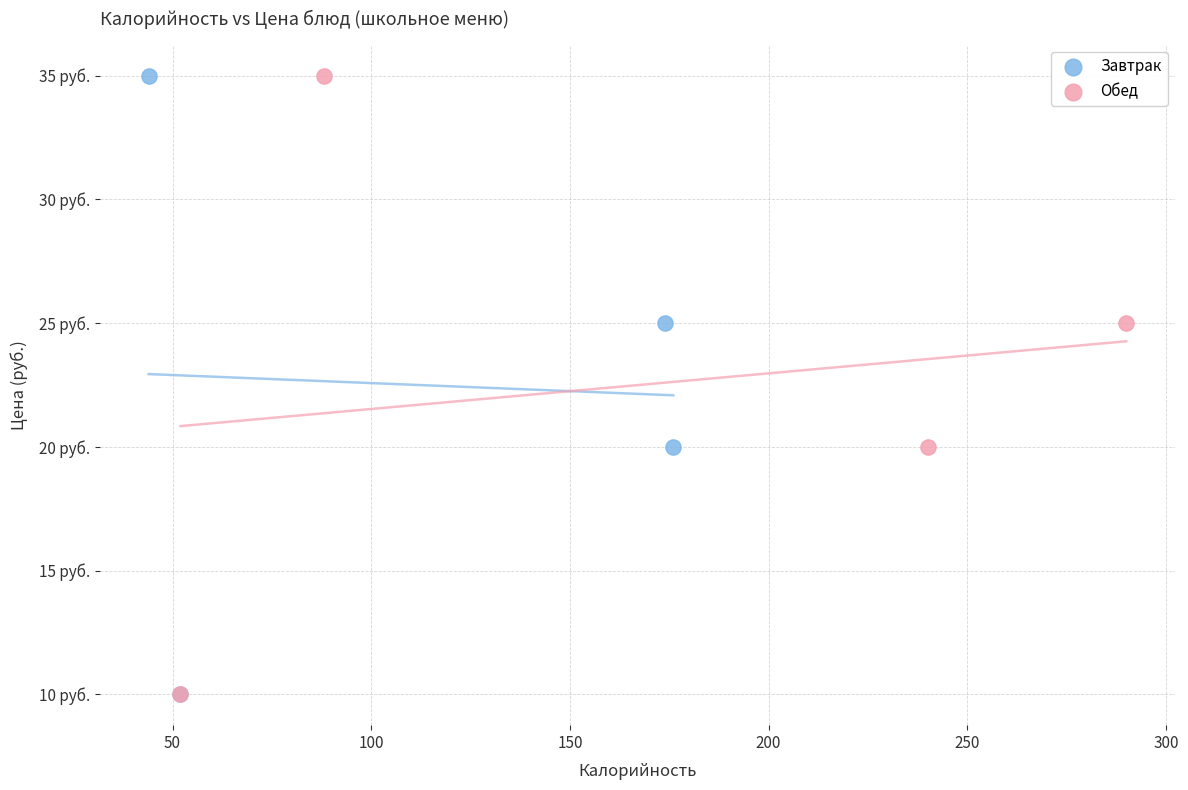

What are all the series names shown in the legend?

Завтрак, Обед